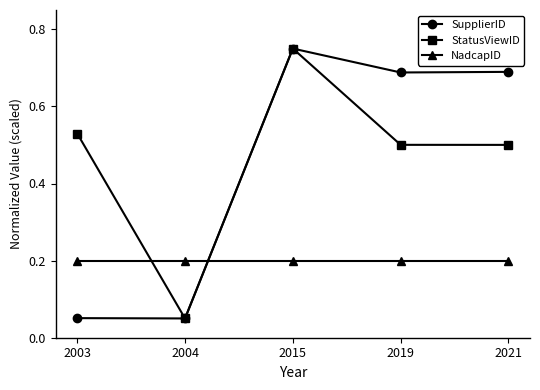

What are all the series names shown in the legend?

SupplierID, StatusViewID, NadcapID